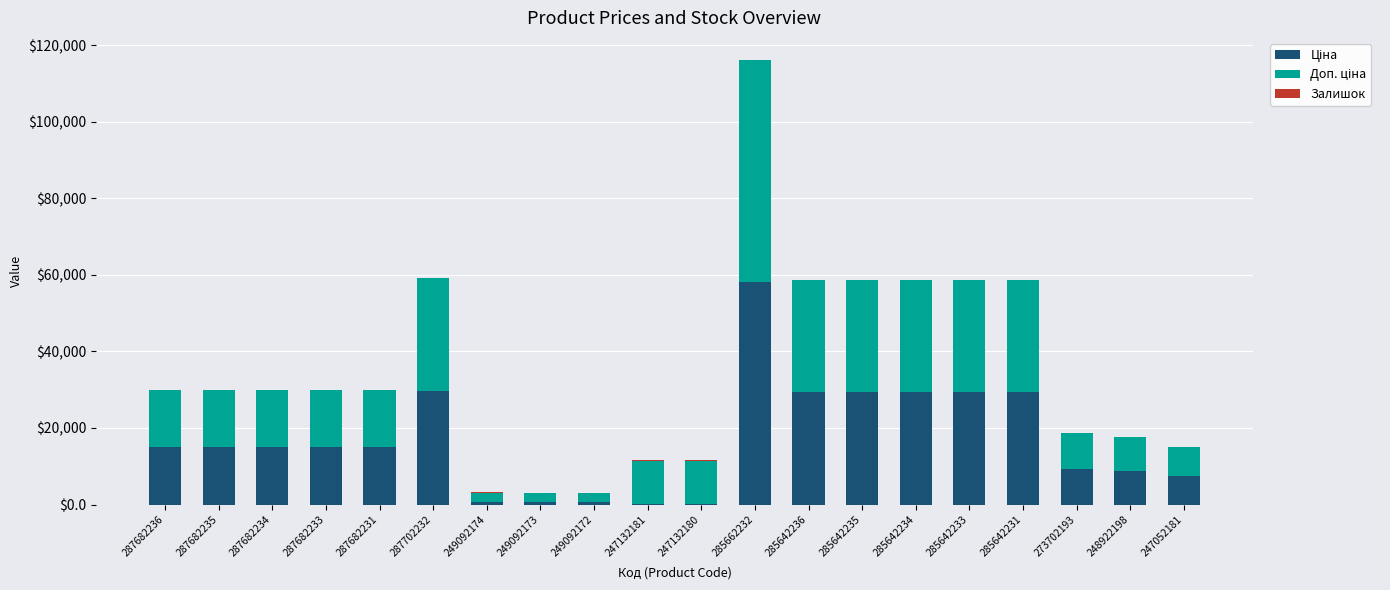

Count the number of categories in the chart.

20